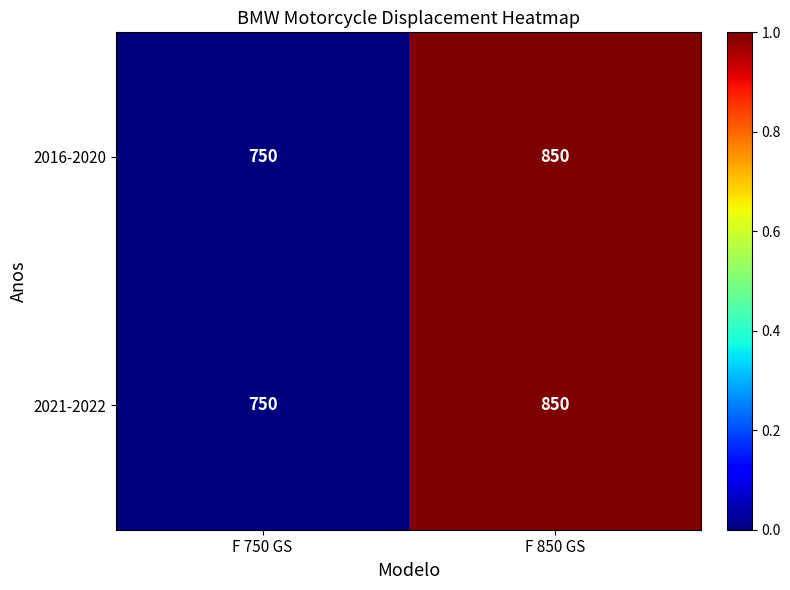

What is the smallest value displayed?

750